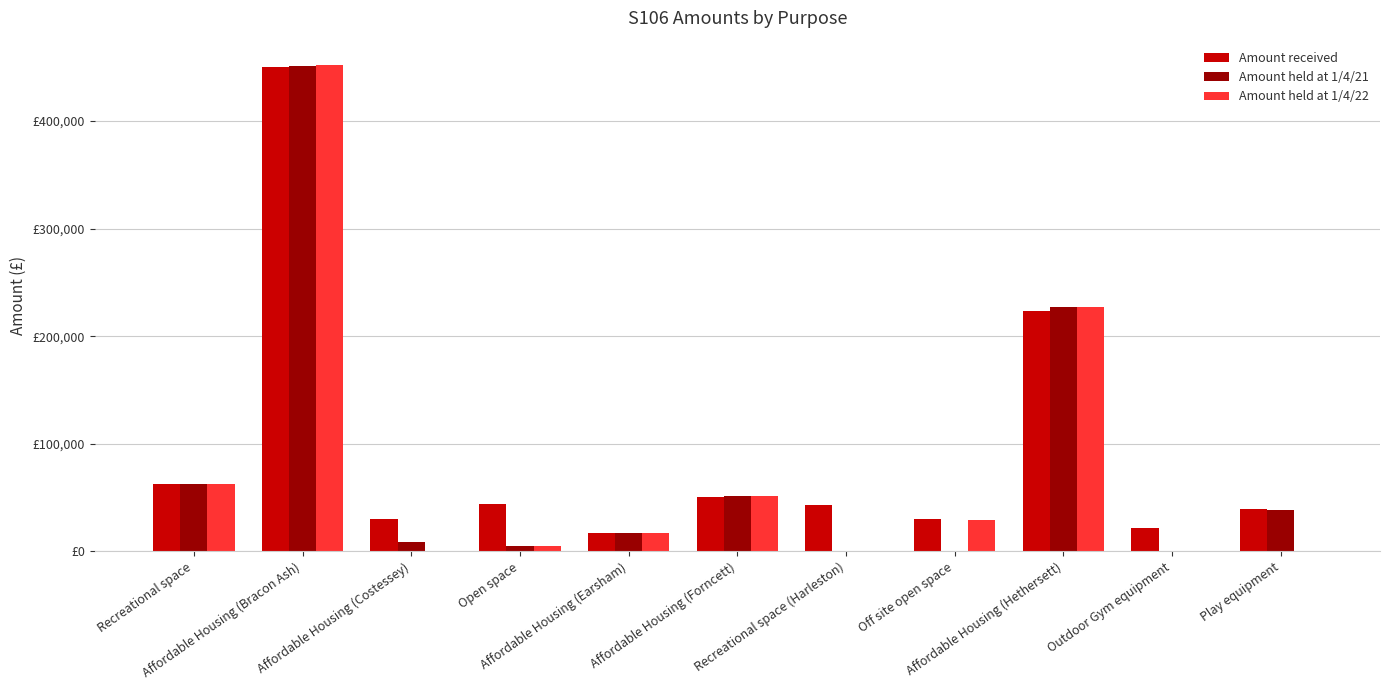

What position from the left is Off site open space?

8